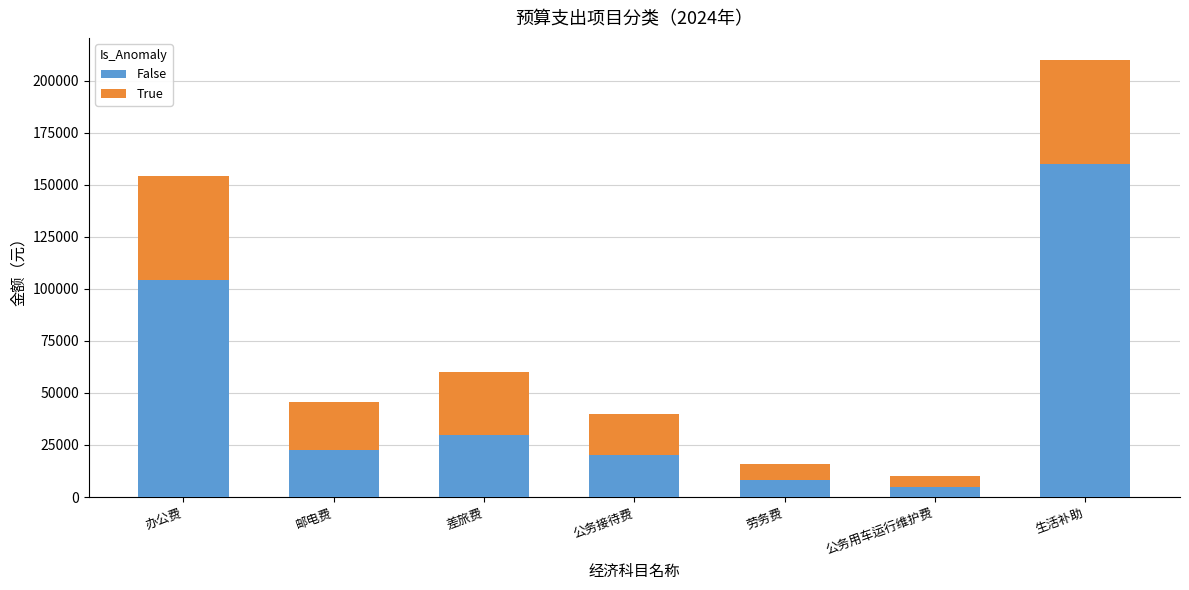

What is the minimum value for False?

5000